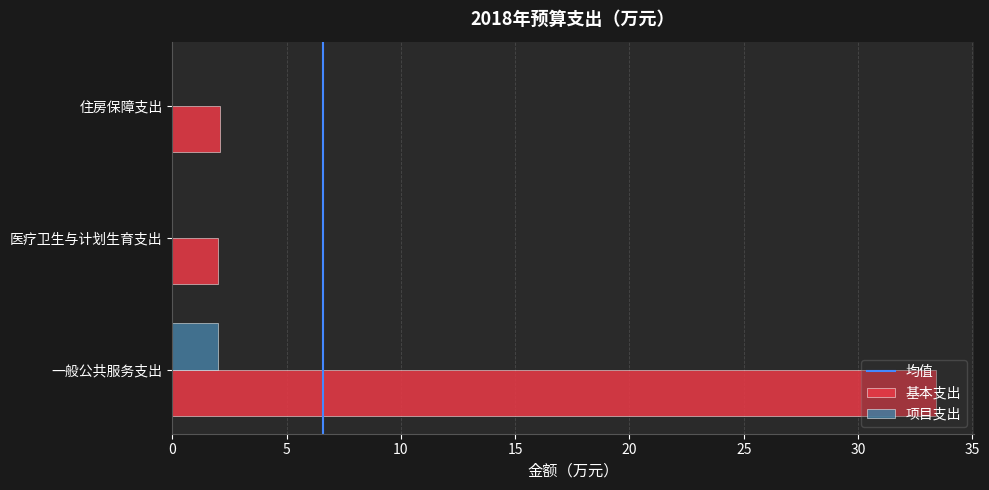

What is the sum of the 基本支出 values at 住房保障支出 and 医疗卫生与计划生育支出?

4.1